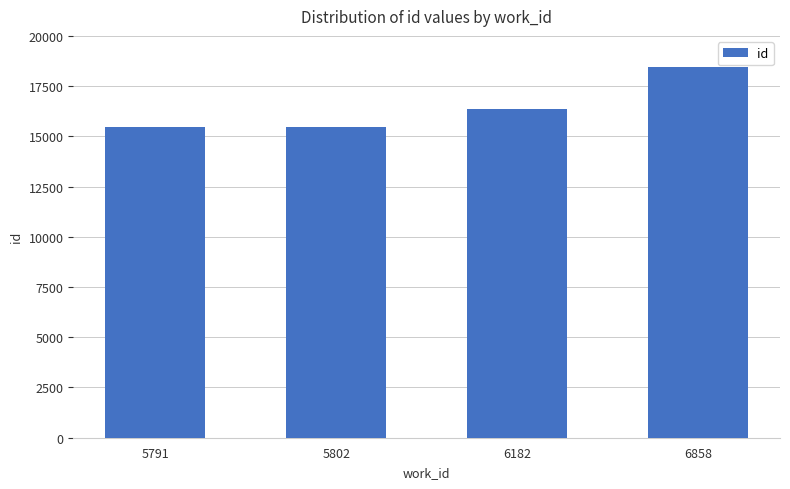

Does the chart contain stacked bars?

No